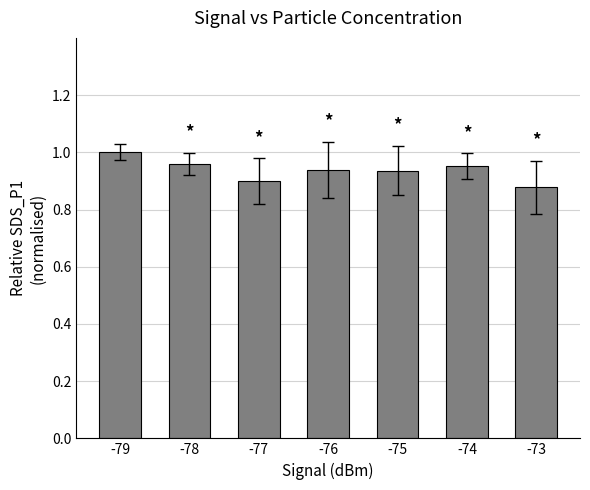

At which category does the chart reach its peak across all series?

-79